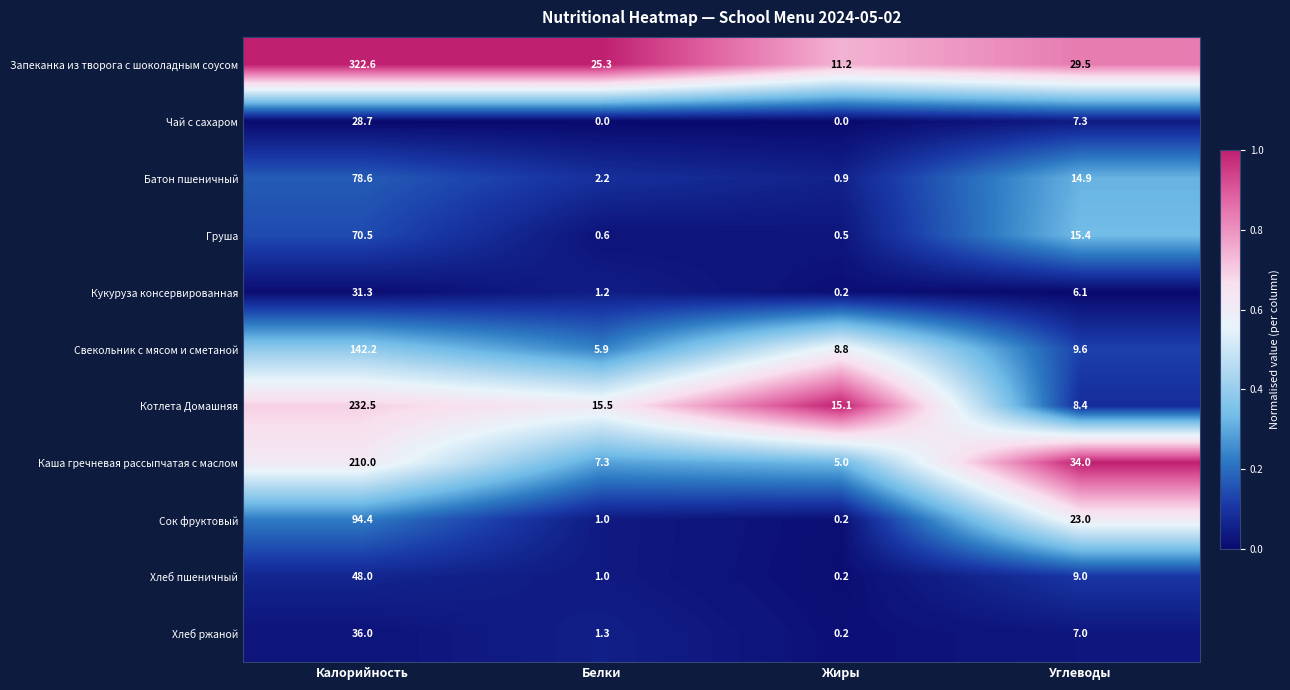

What is the average value of the Чай с сахаром series?

9.0